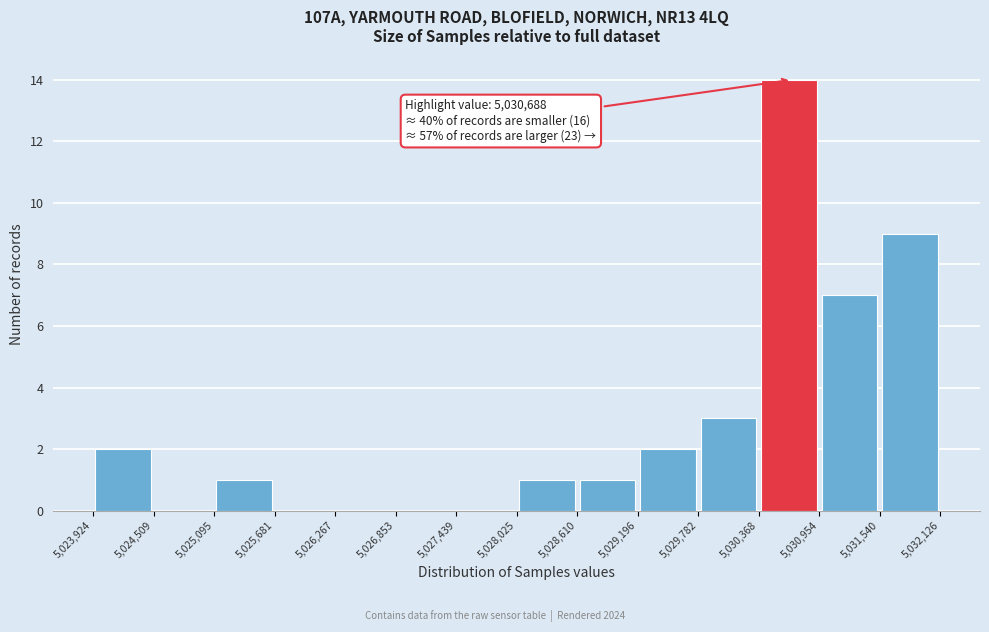

Which range on the x-axis has the tallest bar?

5,030,368 to 5,030,954